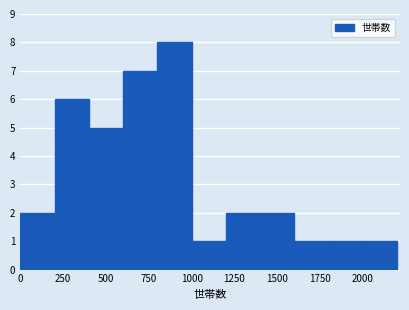

Reading left to right, transcribe this chart: for each bar, give the range it covers on the x-axis and its height. The values are not printed on the chart, so give them approximately, as read against the axis.

0 to 200: 2
200 to 400: 6
400 to 600: 5
600 to 800: 7
800 to 1000: 8
1000 to 1200: 1
1200 to 1400: 2
1400 to 1600: 2
1600 to 1800: 1
1800 to 2000: 1
2000 to 2200: 1